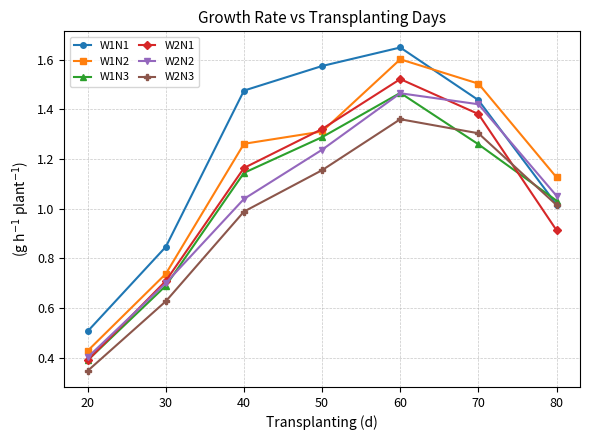

What is the minimum value for W1N1?

0.5